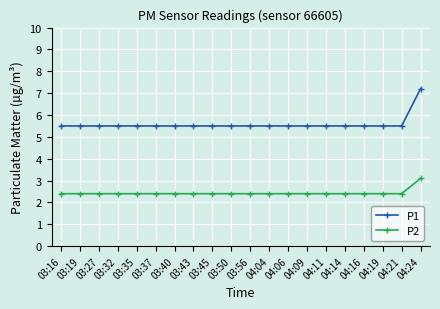

Which series has the widest spread of values?

P1